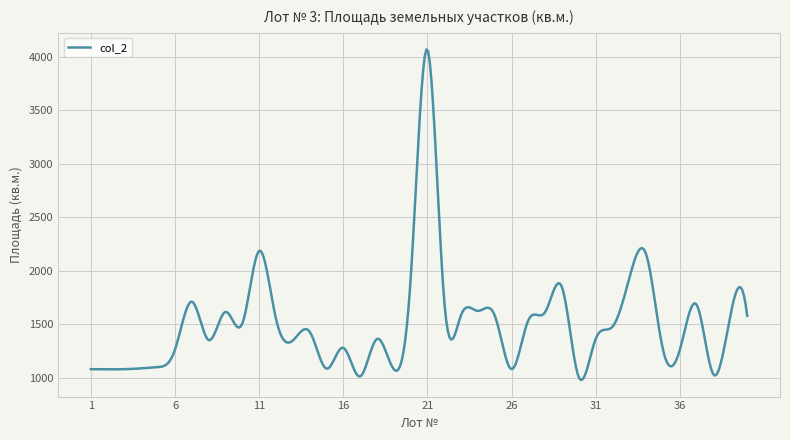

What is the greatest value displayed?

4070.7